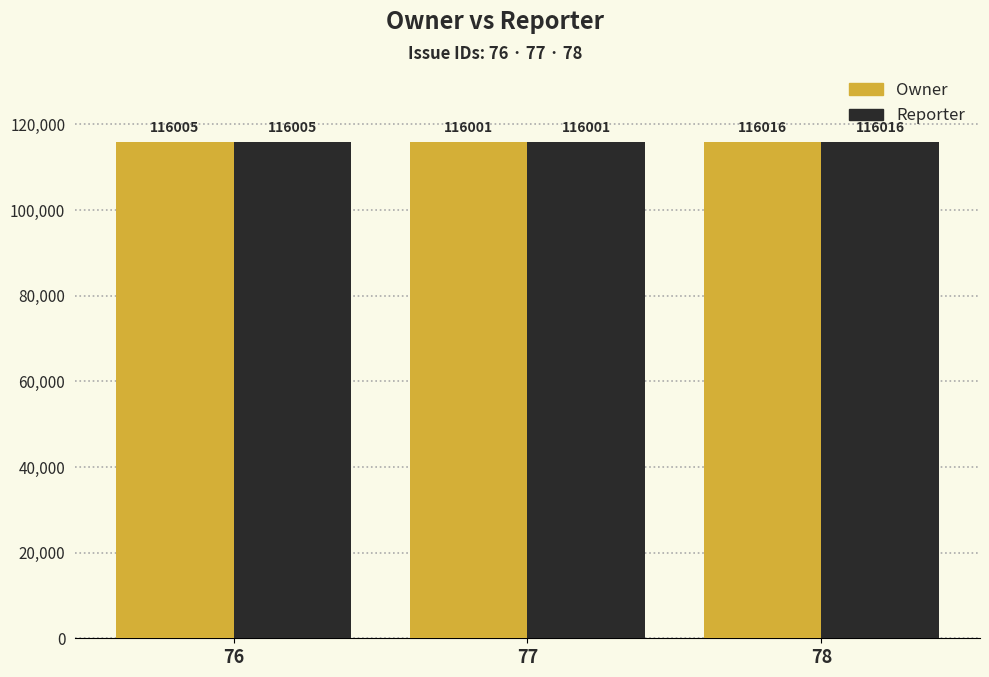

List the labels in order of Owner value, smallest first.

77, 76, 78